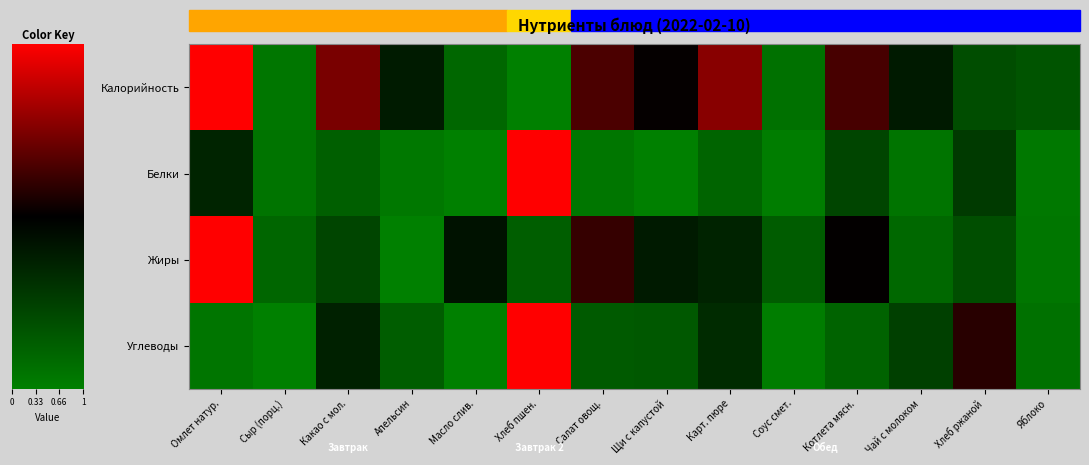

List the series in order of their peak value, lowest first.

Калорийность, Белки, Жиры, Углеводы